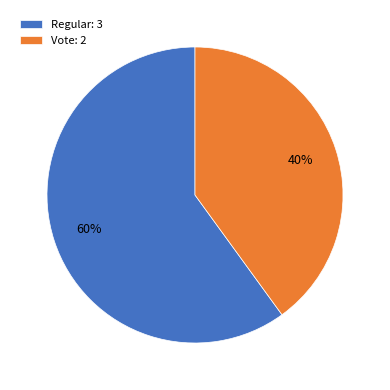

Is the sum of Vote and Regular greater than half?

Yes